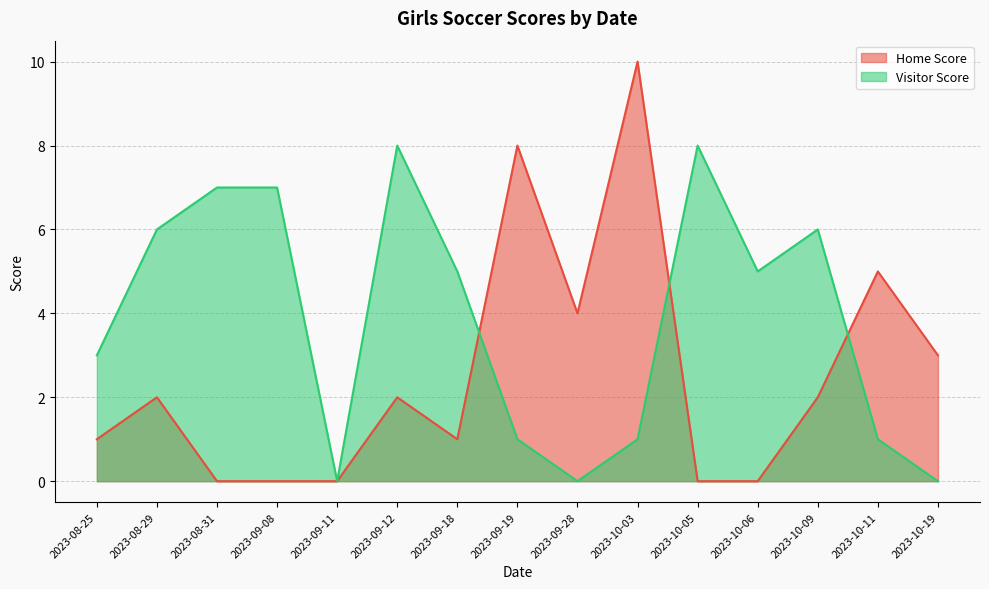

Where is the first local maximum for Home Score?

2023-08-29